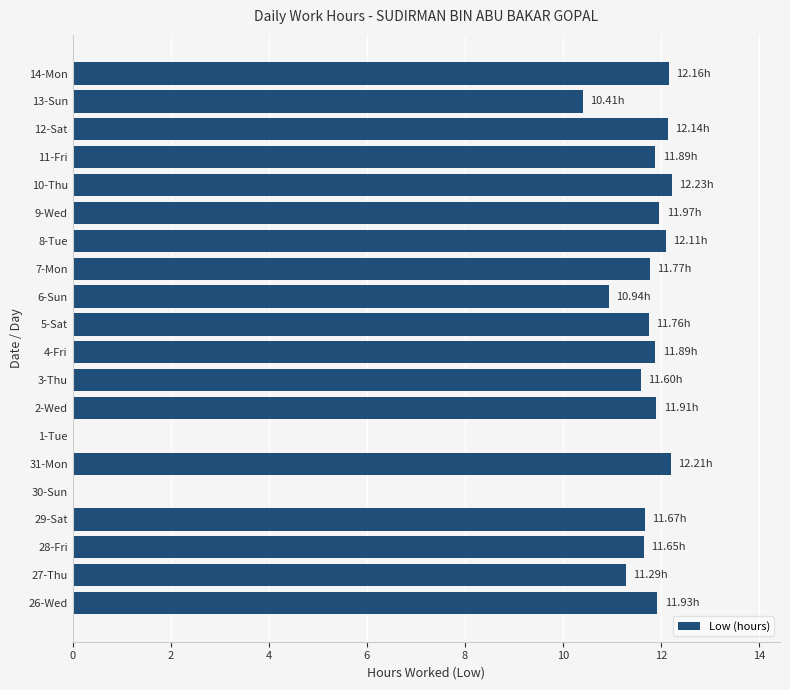

What is the sum of all values?

211.5